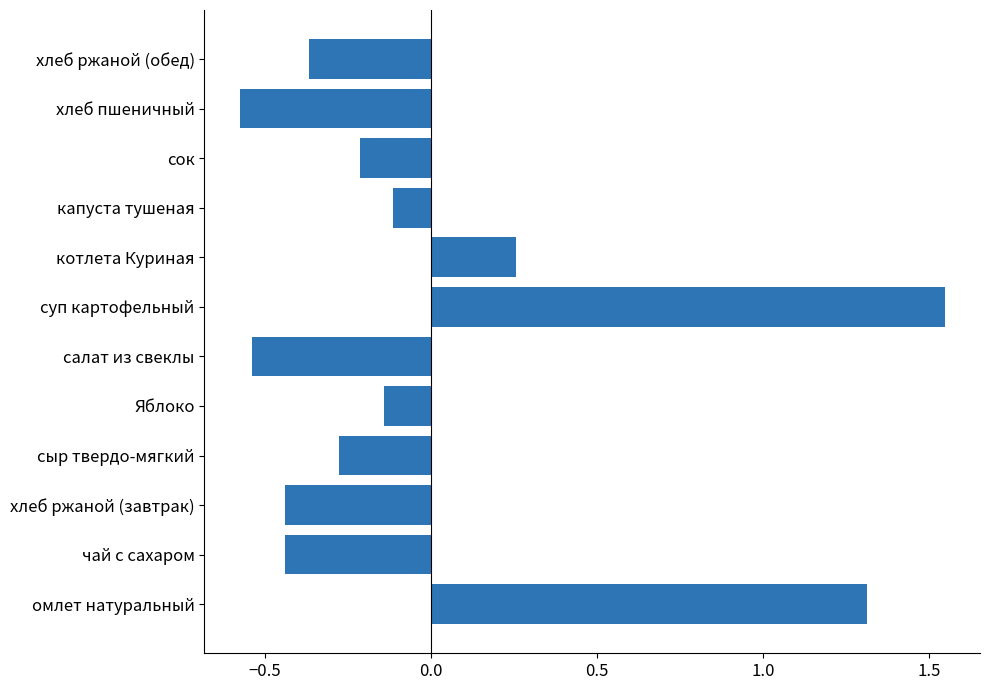

True or false: the data shows 1.8 at омлет натуральный.

False